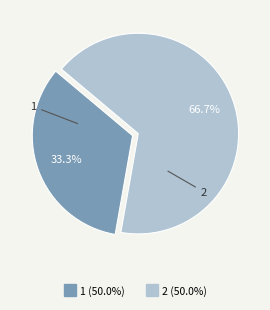

Count the number of slices in the pie.

2